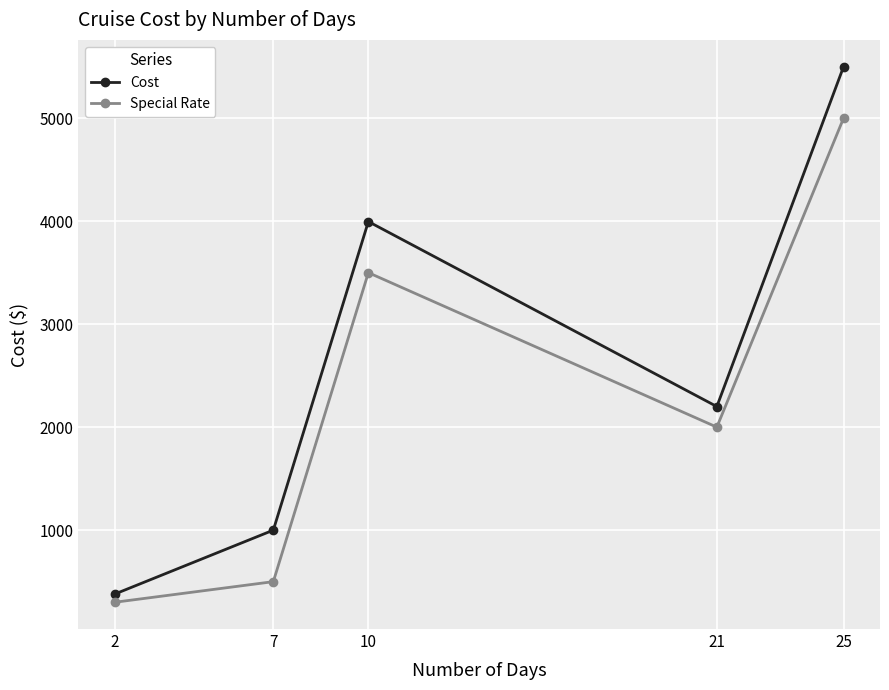

How many categories are shown in the chart?

5